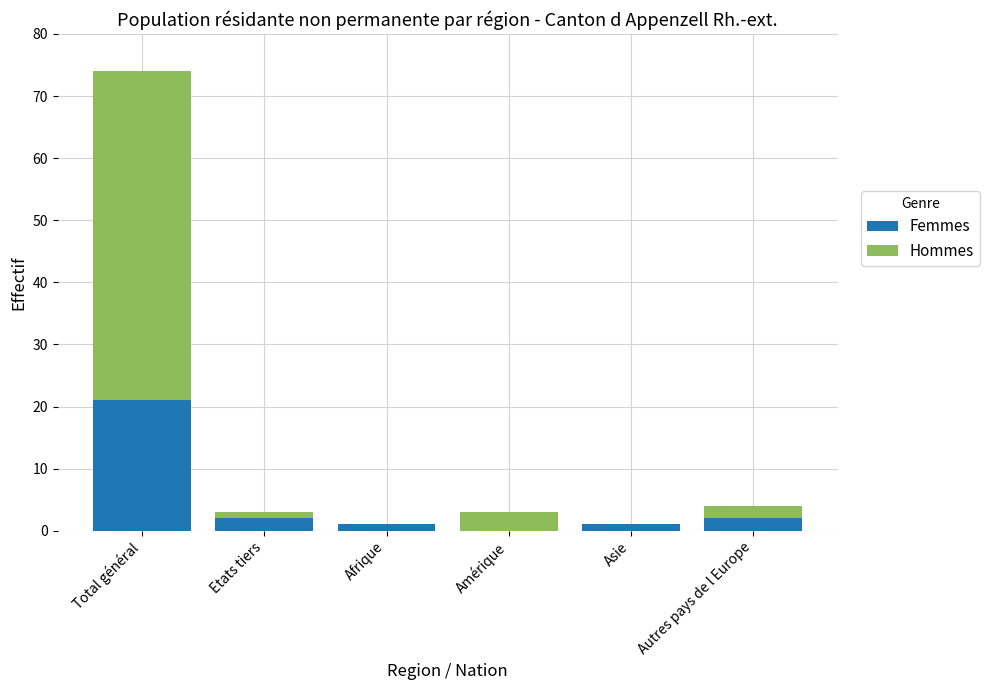

At which category is the sum across all series the highest?

Total général